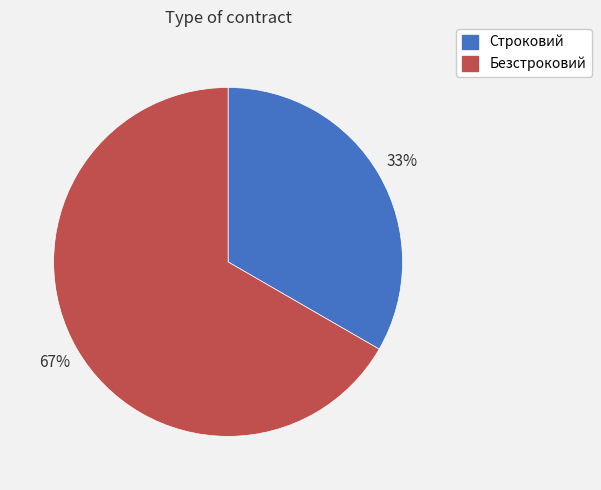

Which category has the smallest portion of the pie?

Строковий